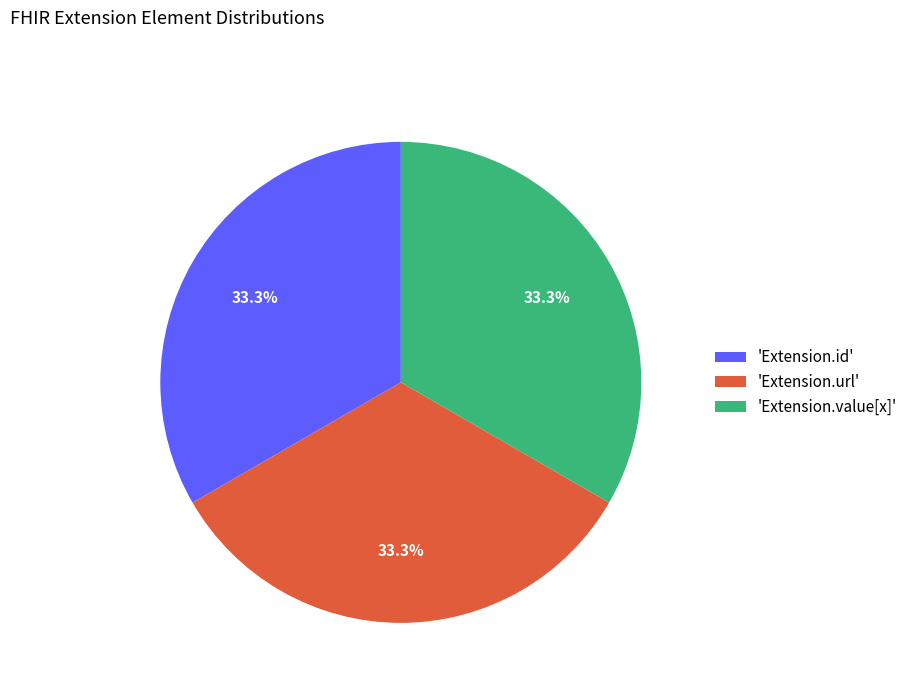

How many slices are in this pie chart?

3